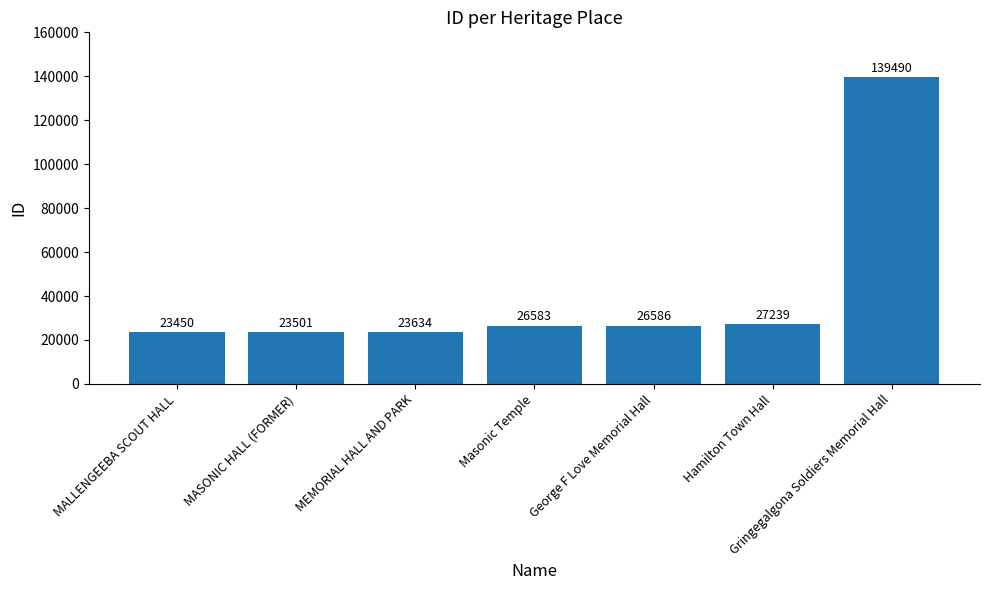

List the labels in order of value, largest first.

Gringegalgona Soldiers Memorial Hall, Hamilton Town Hall, George F Love Memorial Hall, Masonic Temple, MEMORIAL HALL AND PARK, MASONIC HALL (FORMER), MALLENGEEBA SCOUT HALL